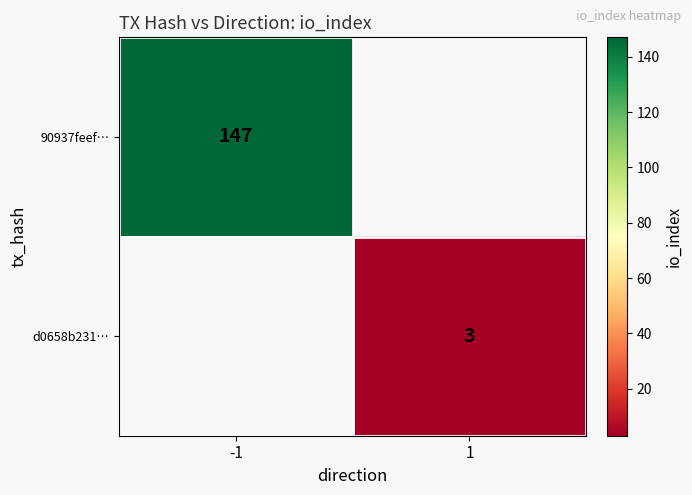

Is it true that d0658b231… equals 3 at 1?

True